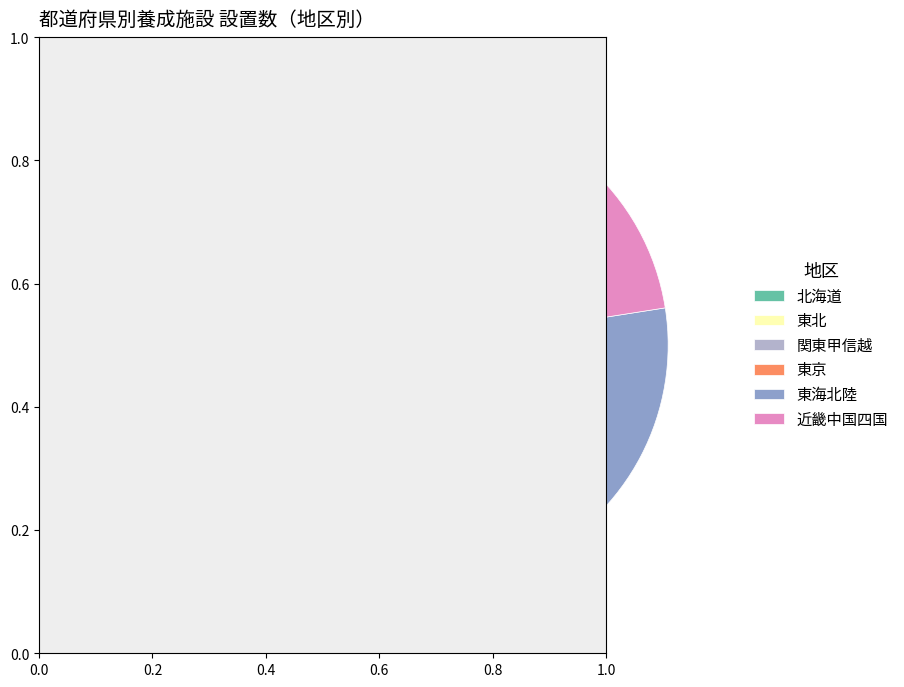

What percentage is the 東北 slice, to the nearest percent?

14%